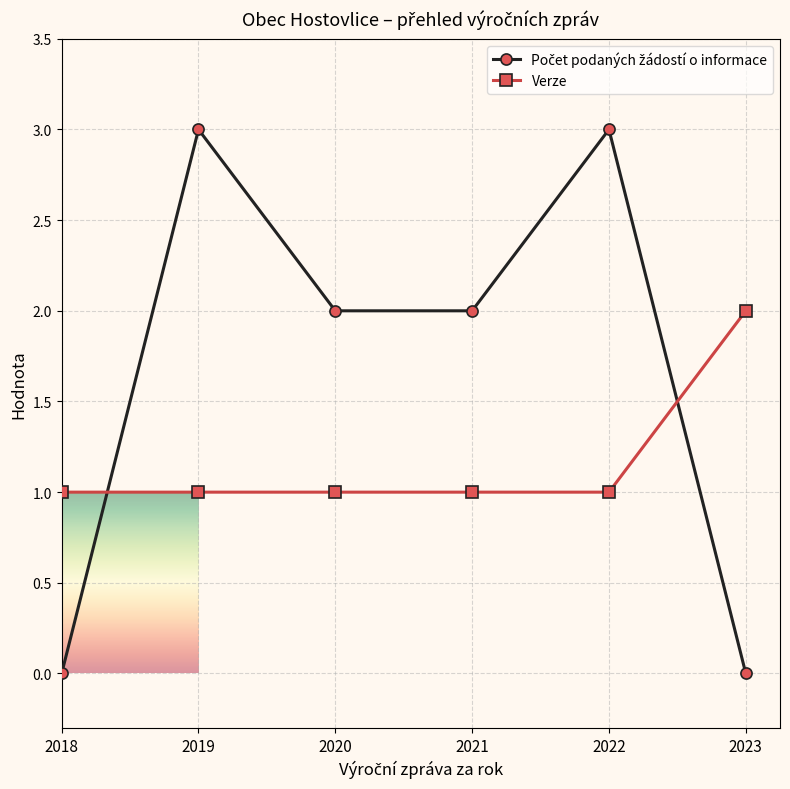

True or false: Verze has more than 2 points higher than both neighbors.

False